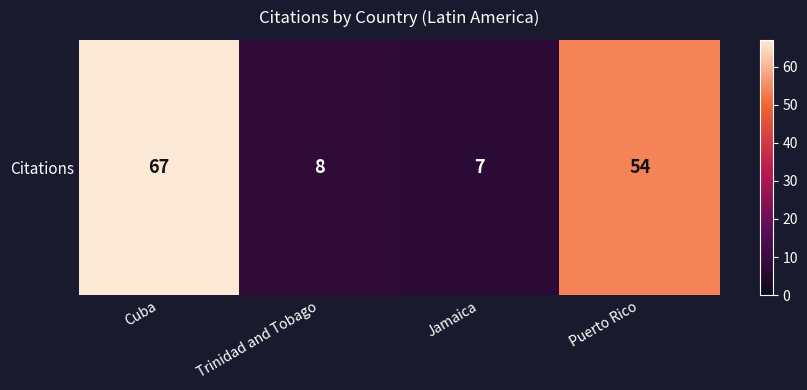

Reading left to right, extract all data points from this chart.

Cuba=67	Trinidad and Tobago=8	Jamaica=7	Puerto Rico=54